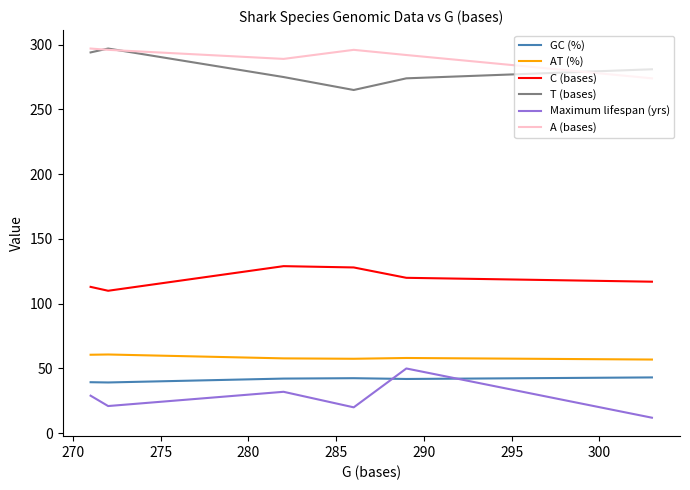

How many series are shown in this chart?

6